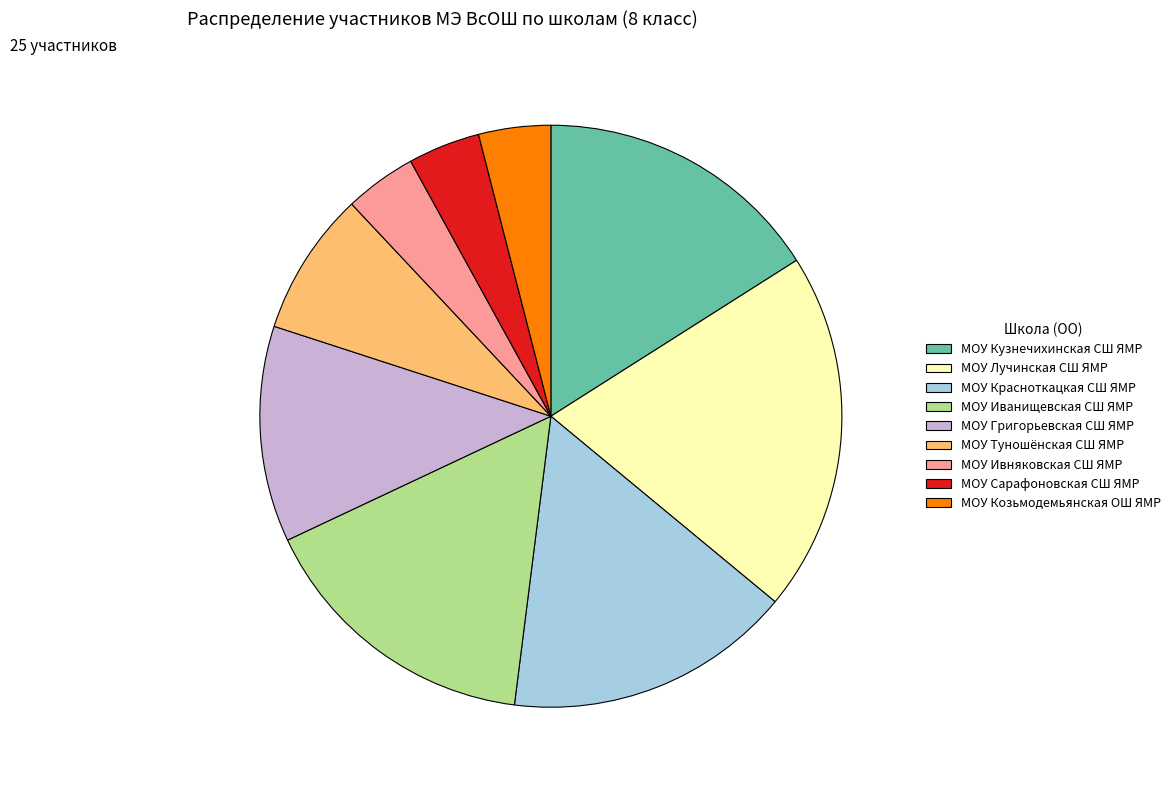

What is the largest slice in the pie chart?

МОУ Лучинская СШ ЯМР